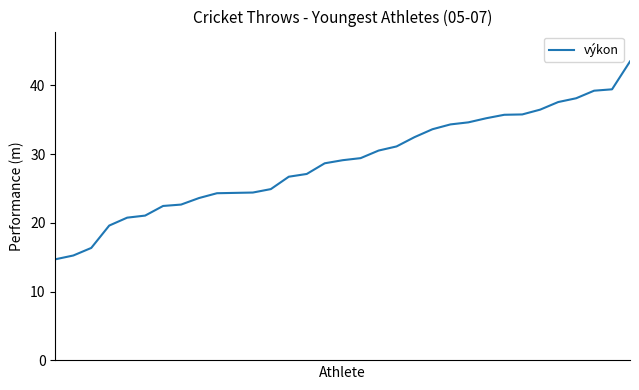

What is the greatest value displayed?

43.5